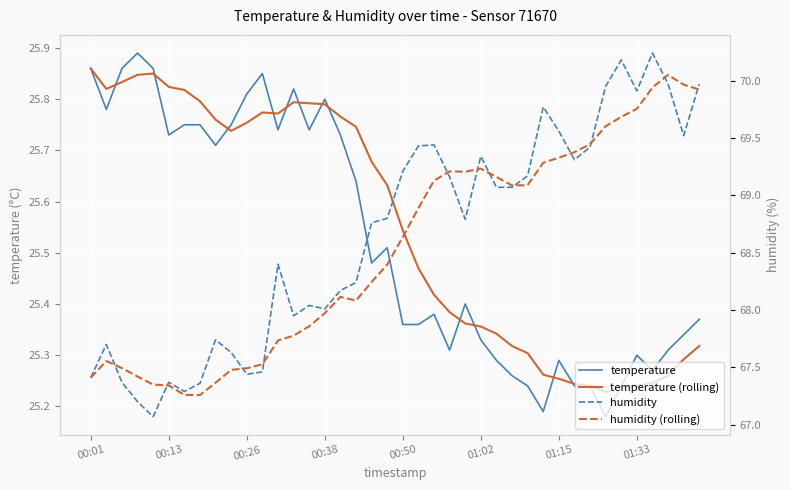

At 9, list the series in order from largest to smallest.

humidity, humidity (rolling), temperature, temperature (rolling)